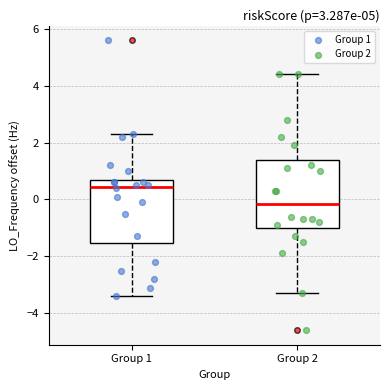

Which box's median line is the highest?

Group 1